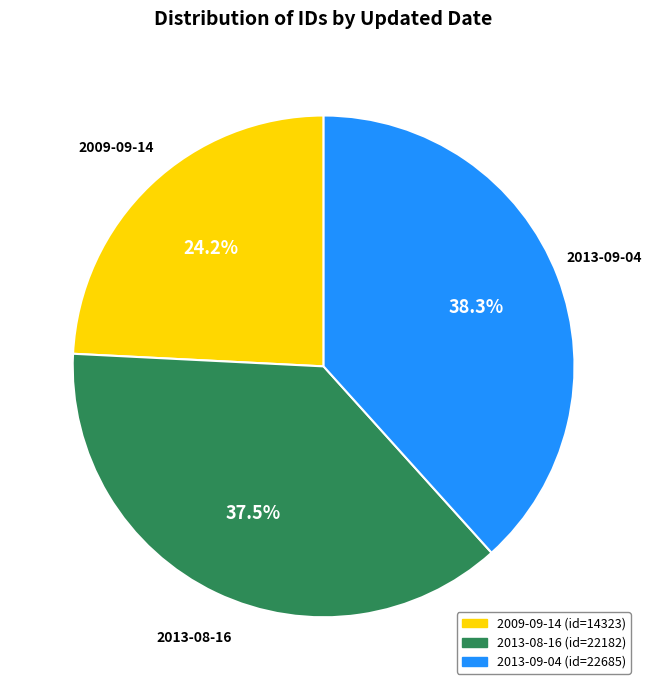

Which slice is the smallest?

2009-09-14